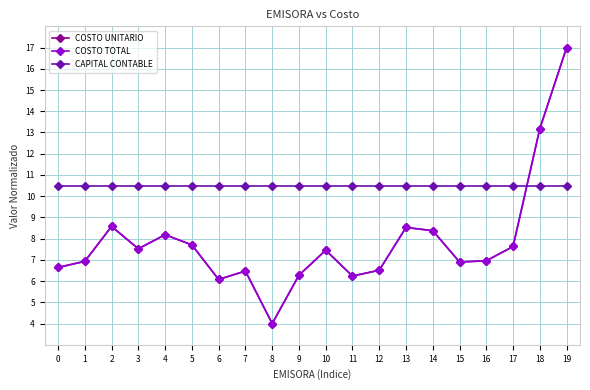

What is the average value of the COSTO UNITARIO series?

7.9